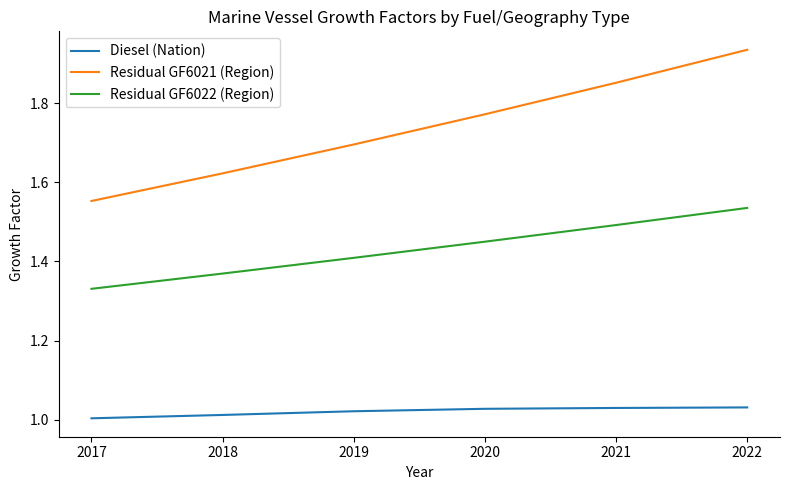

List the labels in order of Residual GF6022 (Region) value, smallest first.

2017, 2018, 2019, 2020, 2021, 2022